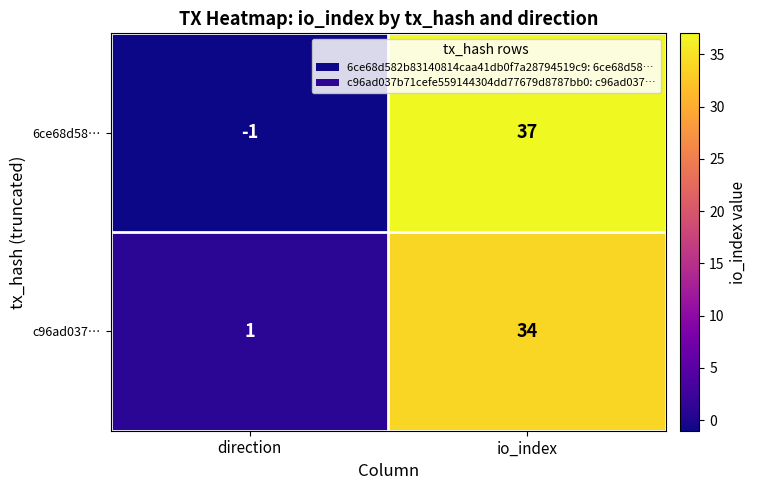

The 6ce68d58… series shows -1 at direction. True or false?

True